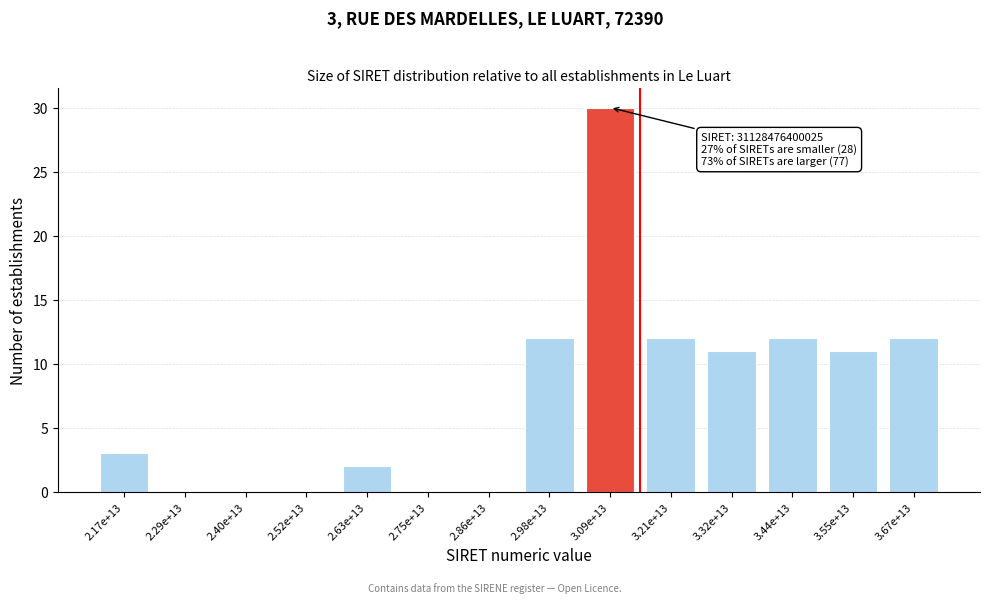

Reading left to right, list all the values displayed in this chart.

2.17e+13=3	2.29e+13=0	2.40e+13=0	2.52e+13=0	2.63e+13=2	2.75e+13=0	2.86e+13=0	2.98e+13=12	3.09e+13=30	3.21e+13=12	3.32e+13=11	3.44e+13=12	3.55e+13=11	3.67e+13=12